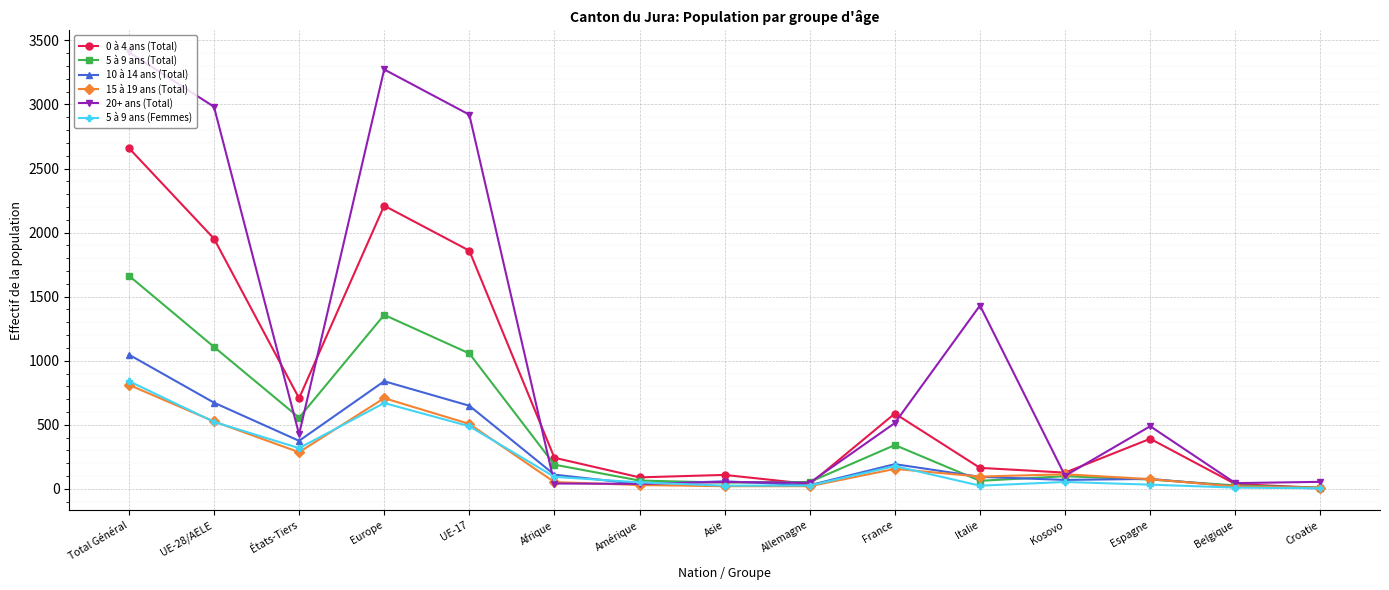

What is the average value of the 0 à 4 ans (Total) series?

746